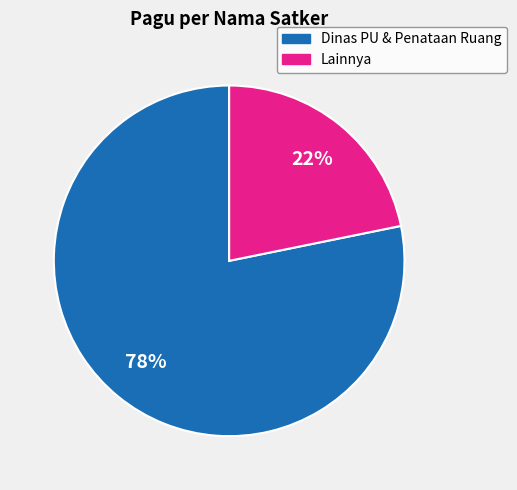

To the nearest percent, what is the average slice percentage?

50%